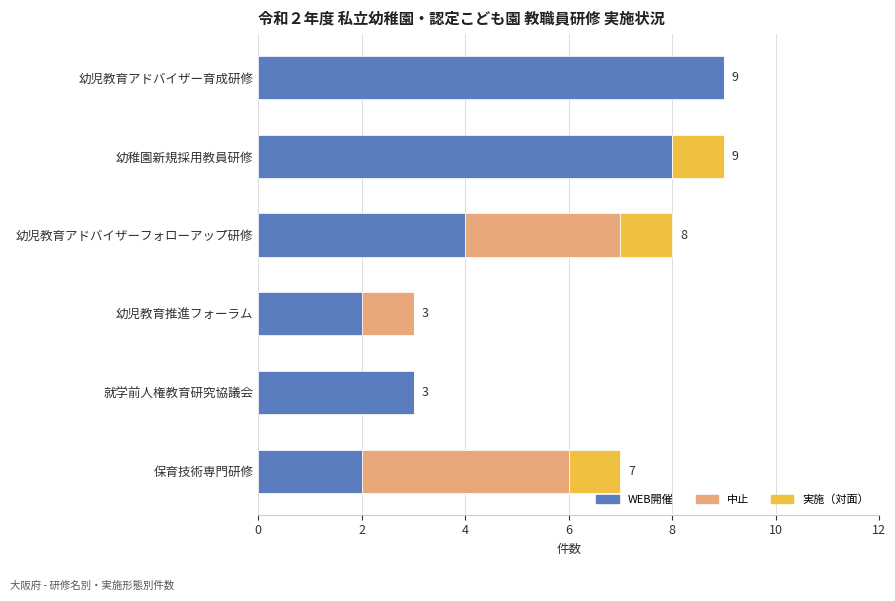

At which label does WEB開催 reach its peak?

幼児教育アドバイザー育成研修